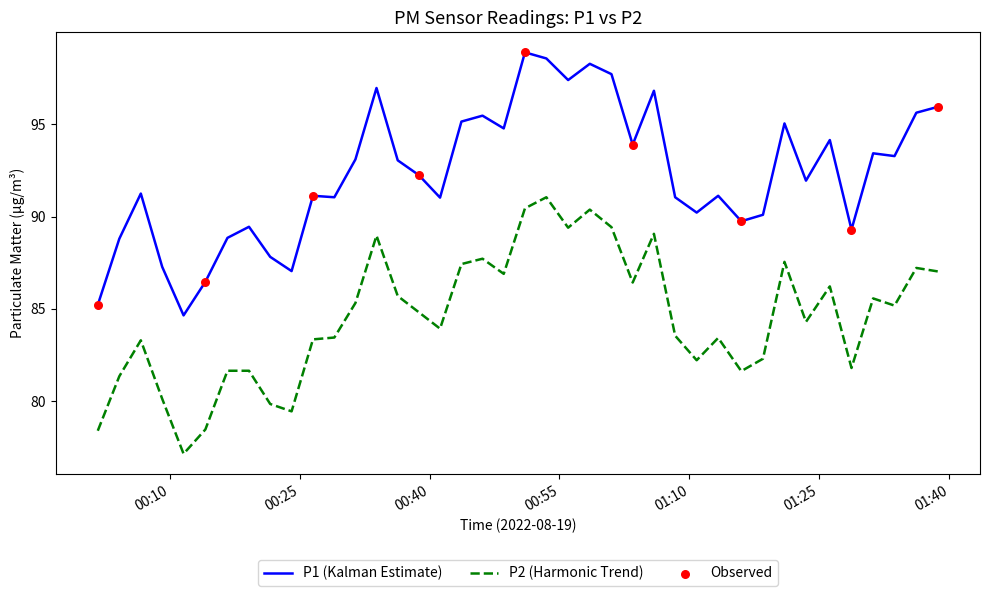

Which series has the largest total across all categories?

P1 (Kalman Estimate)